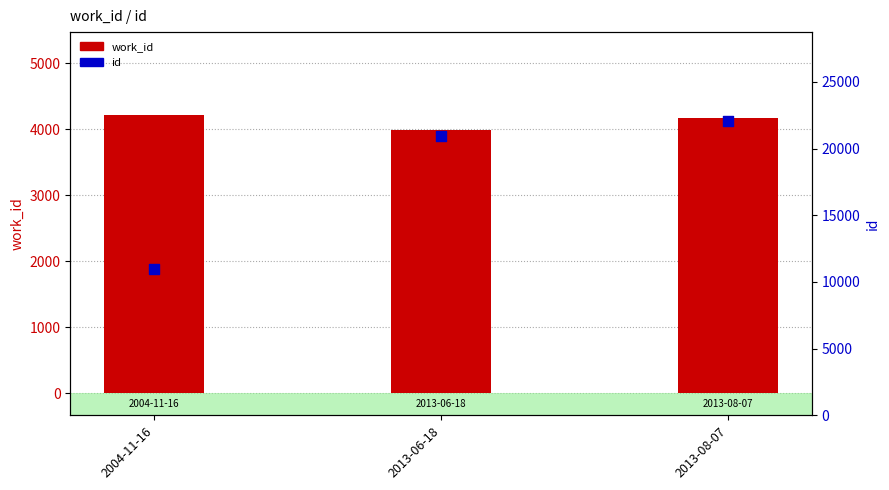

Which series has the largest total across all categories?

id